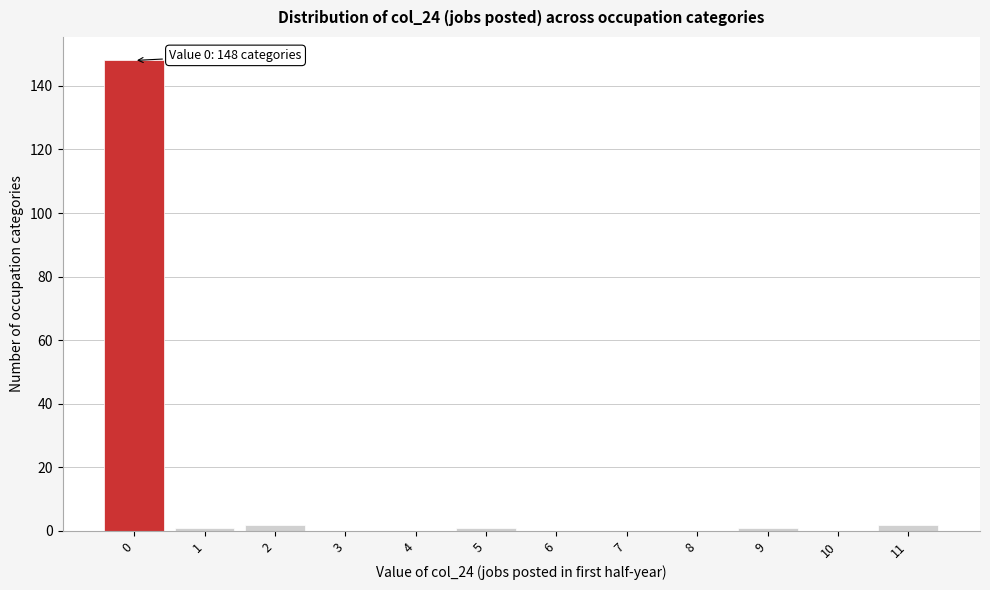

Reading right to left, transcribe all the data shown in this chart.

11=2	10=0	9=1	8=0	7=0	6=0	5=1	4=0	3=0	2=2	1=1	0=148